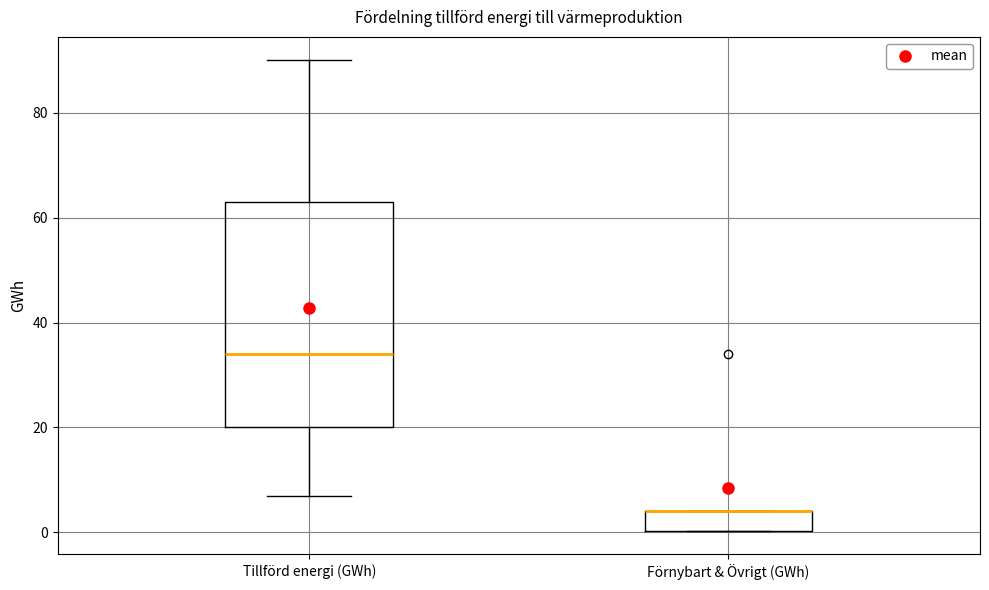

Where does the lower whisker of the box for Tillförd energi (GWh) end on the y-axis? The values are not printed on the chart, so give them approximately, as read against the axis.

8